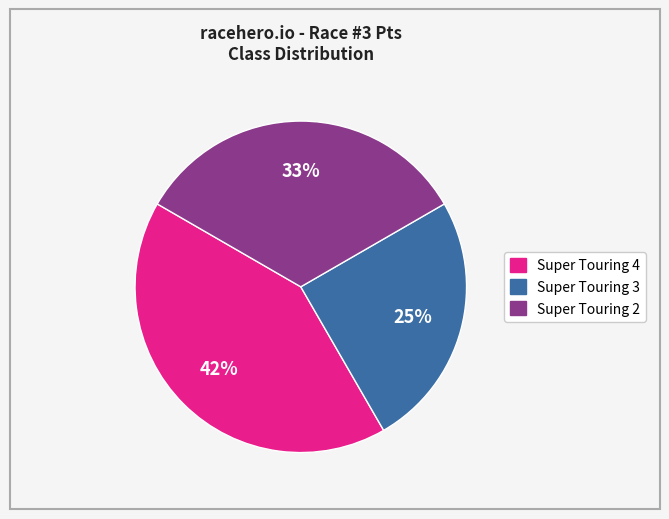

Is it true that Super Touring 4 is 50% of the pie?

False